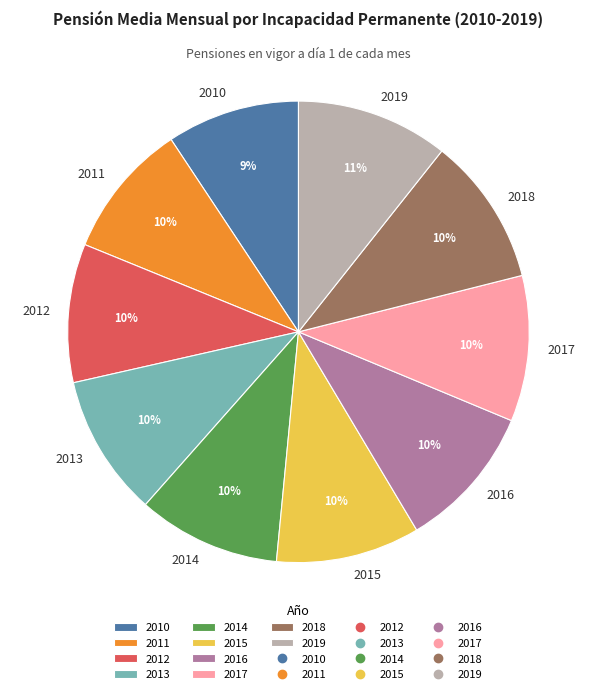

Is the sum of 2011 and 2019 greater than half?

No